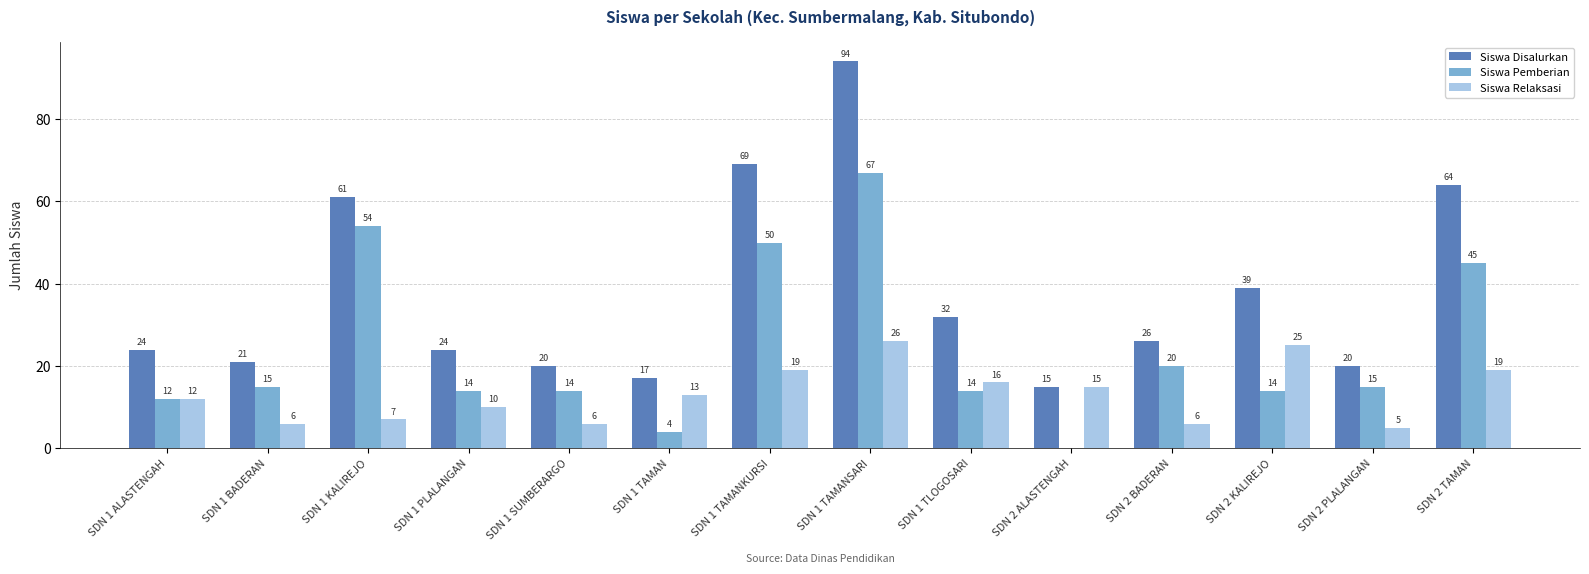

Which category has the highest value in the Siswa Disalurkan series?

SDN 1 TAMANSARI